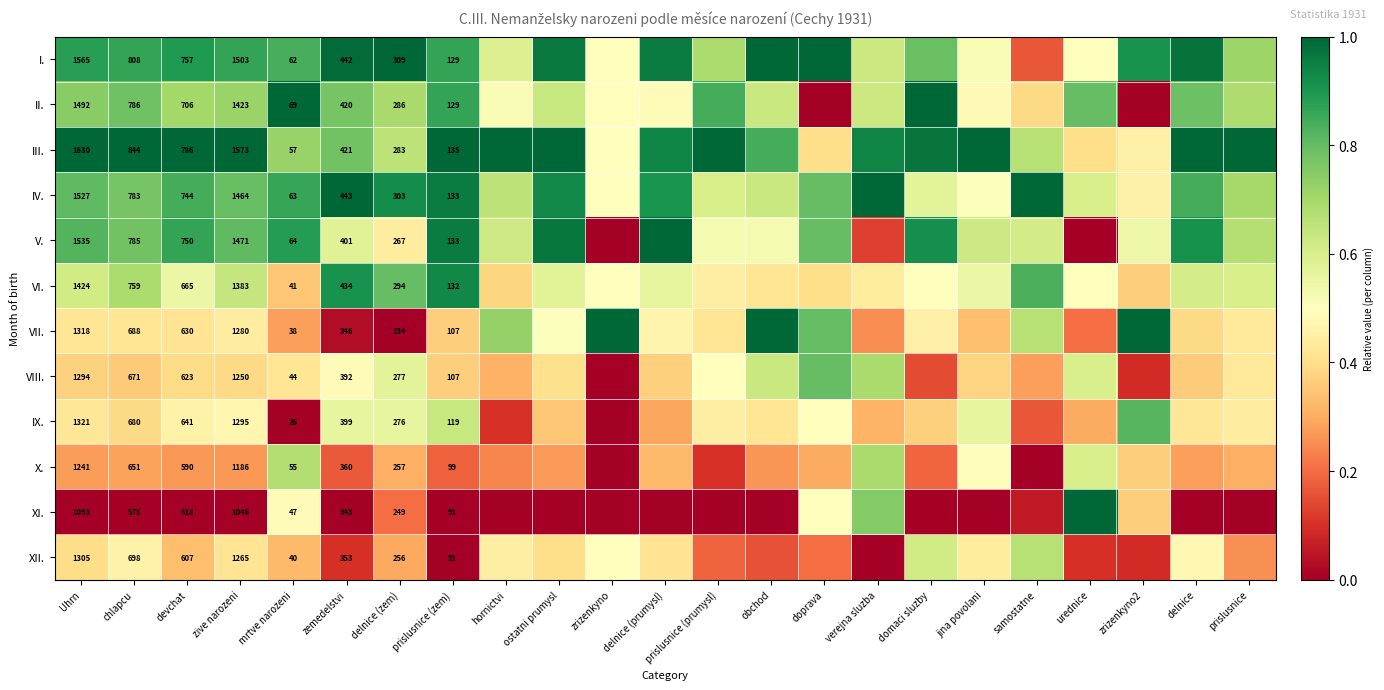

Which series has the largest total across all categories?

III.